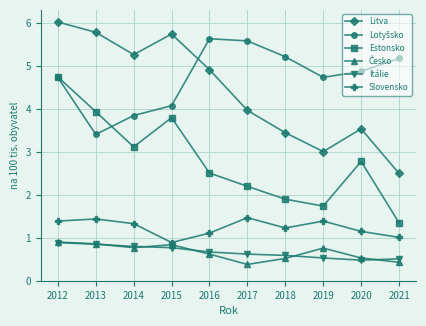

True or false: Litva and Slovensko cross at least once.

False